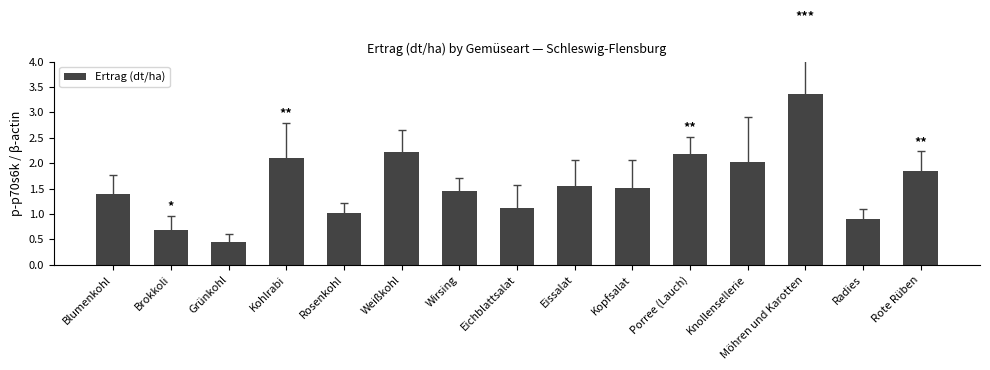

The chart shows a value of 2.9 at Kohlrabi. True or false?

False